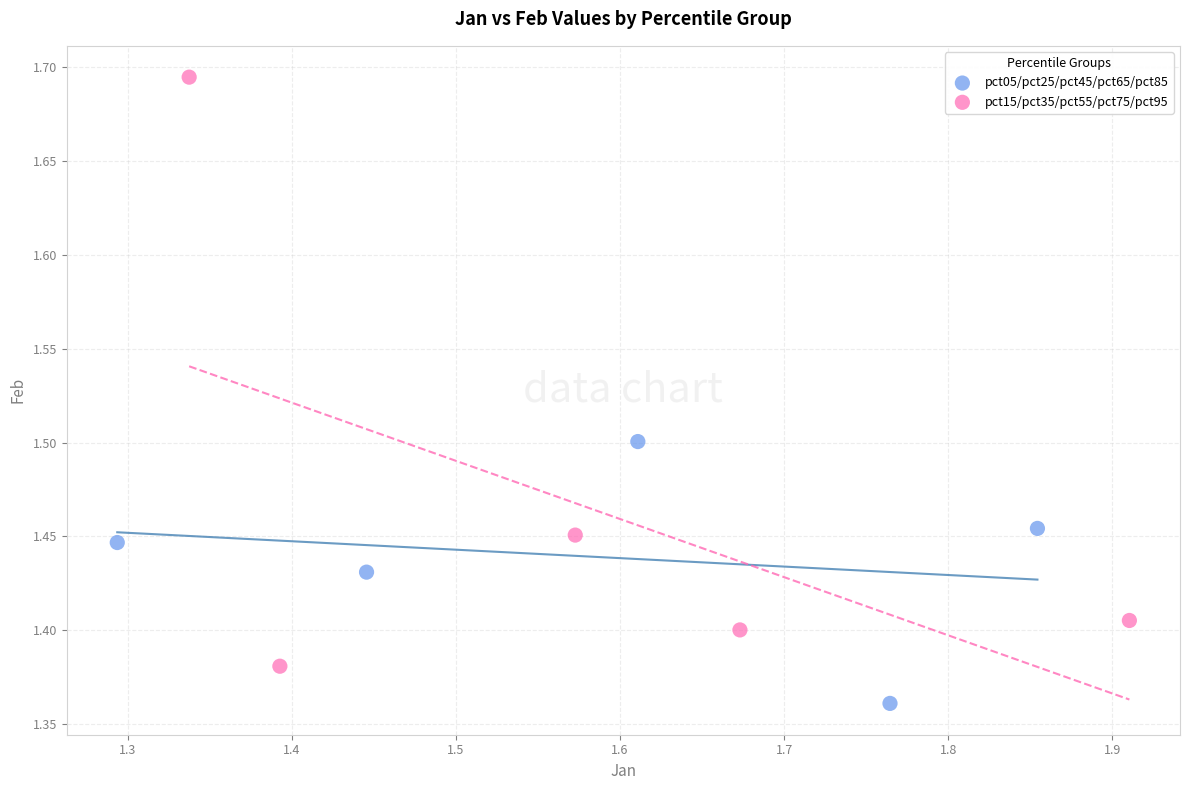

Which series has the widest spread of Y values?

pct15/pct35/pct55/pct75/pct95